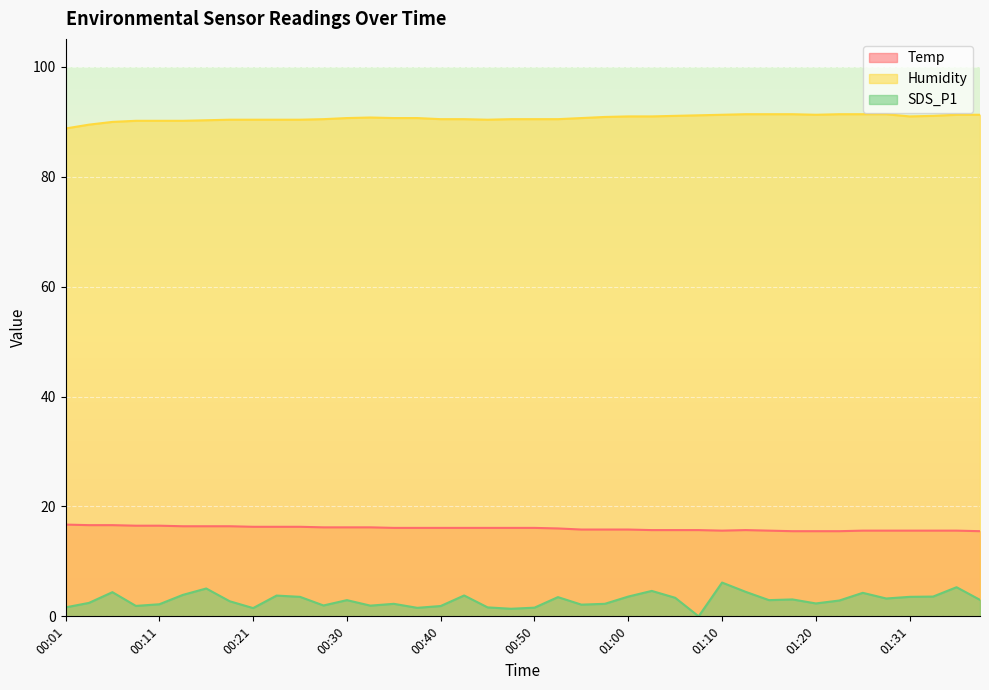

Between 00:45 and 01:10, which series saw the biggest shift?

SDS_P1